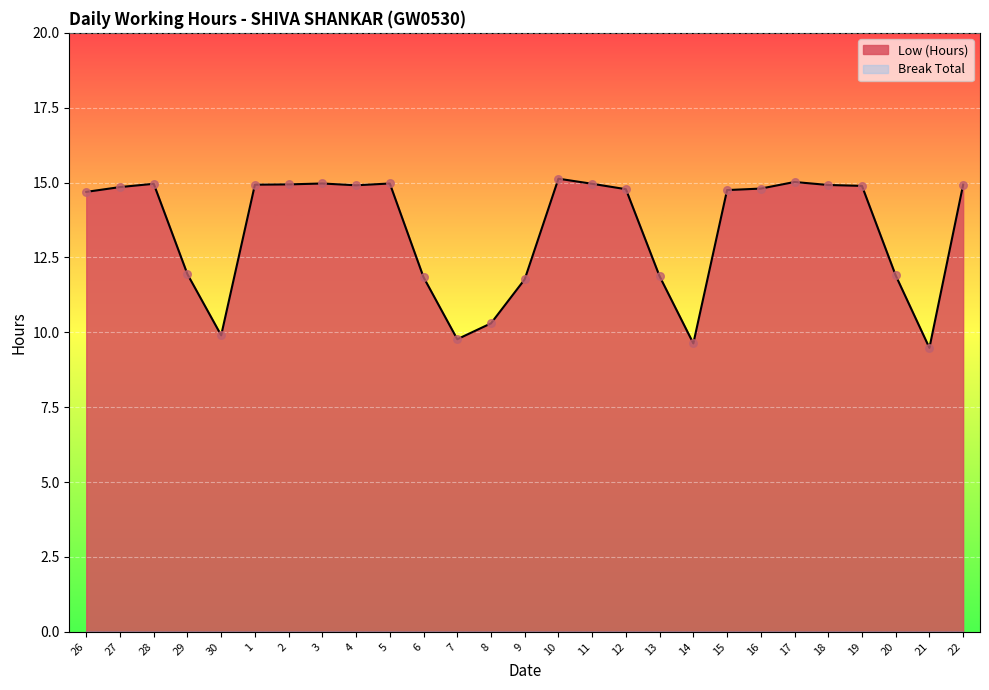

Between 21 and 7, which is larger?

7